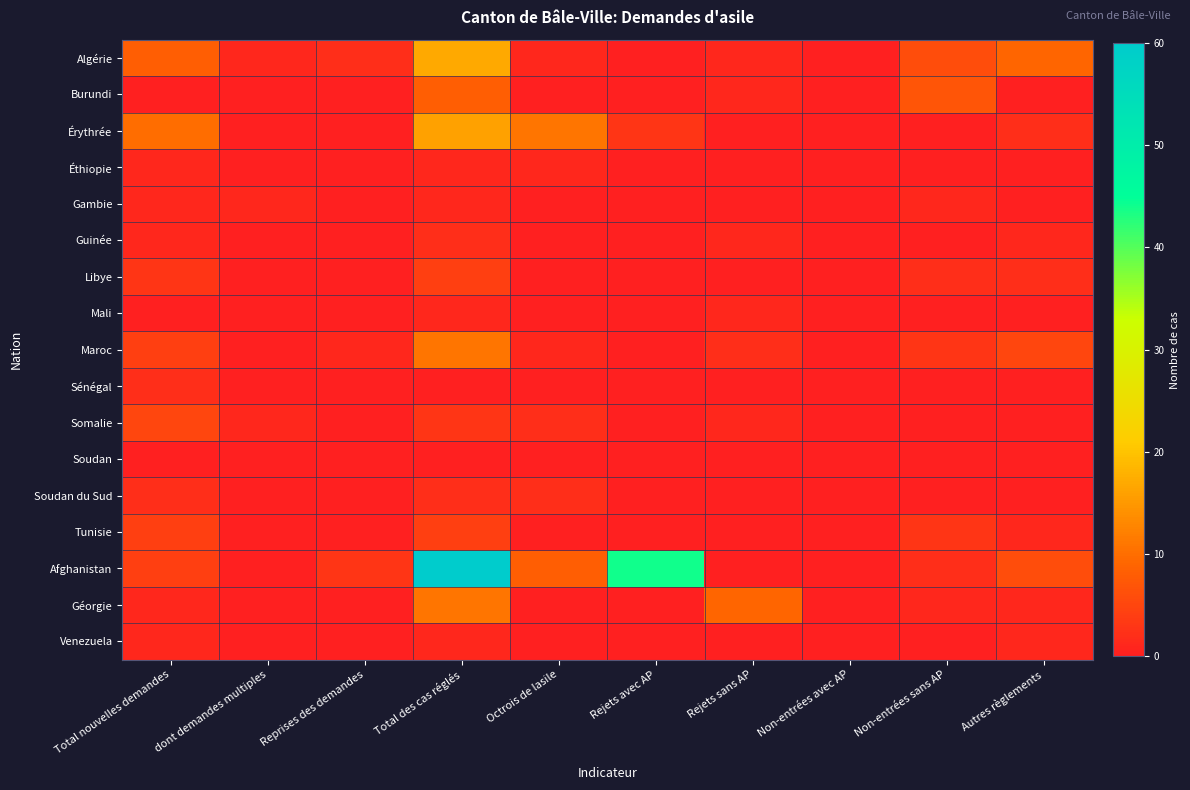

Which series has the largest total across all categories?

Afghanistan